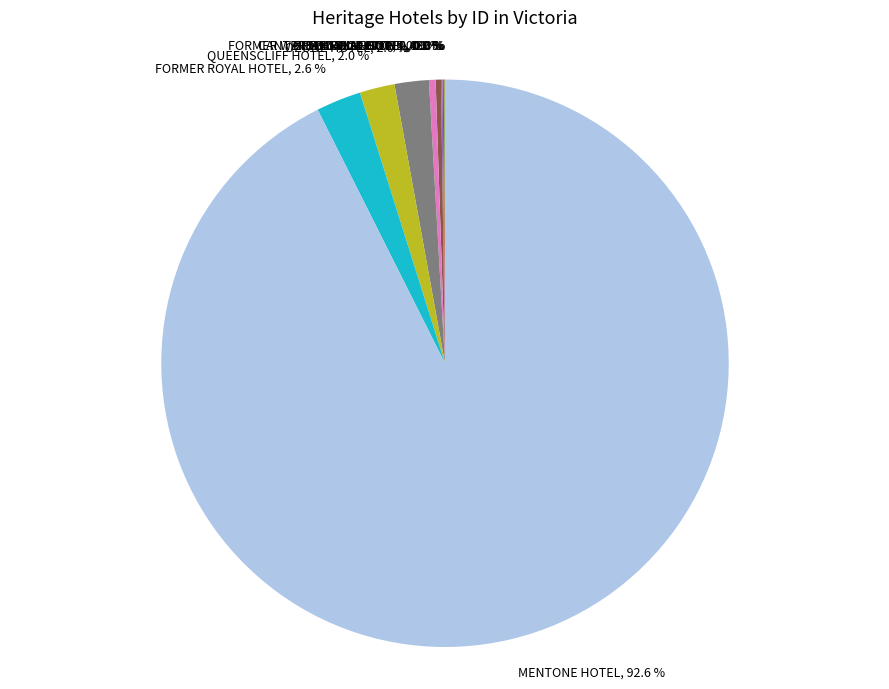

To the nearest percent, what portion does QUEENSCLIFF HOTEL represent?

2%